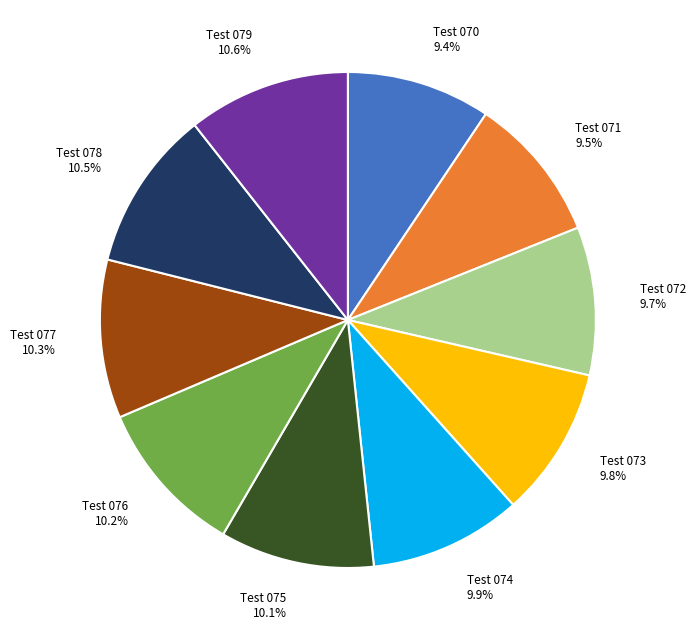

What percentage is NOT represented by Test 075?

89.9%